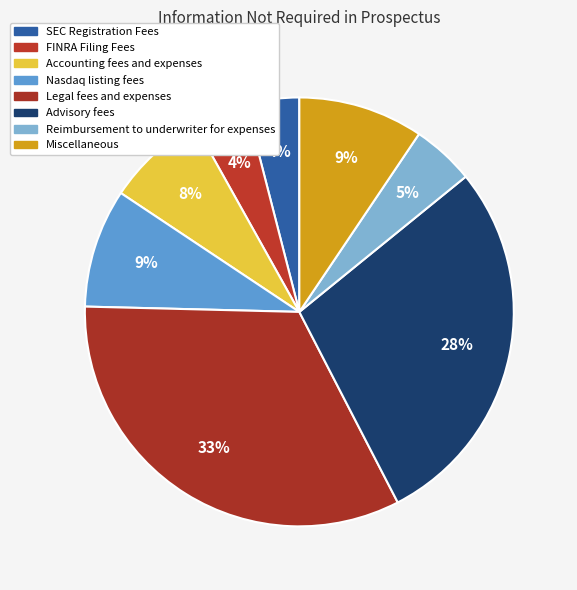

How many slices are in this pie chart?

8